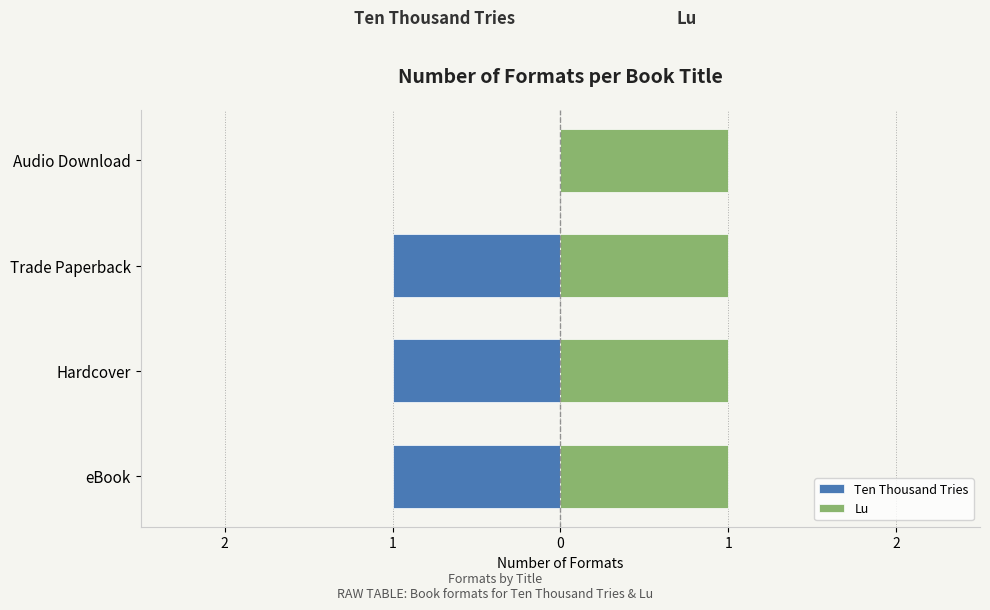

Rank the series by their maximum value, from lowest to highest.

Ten Thousand Tries, Lu